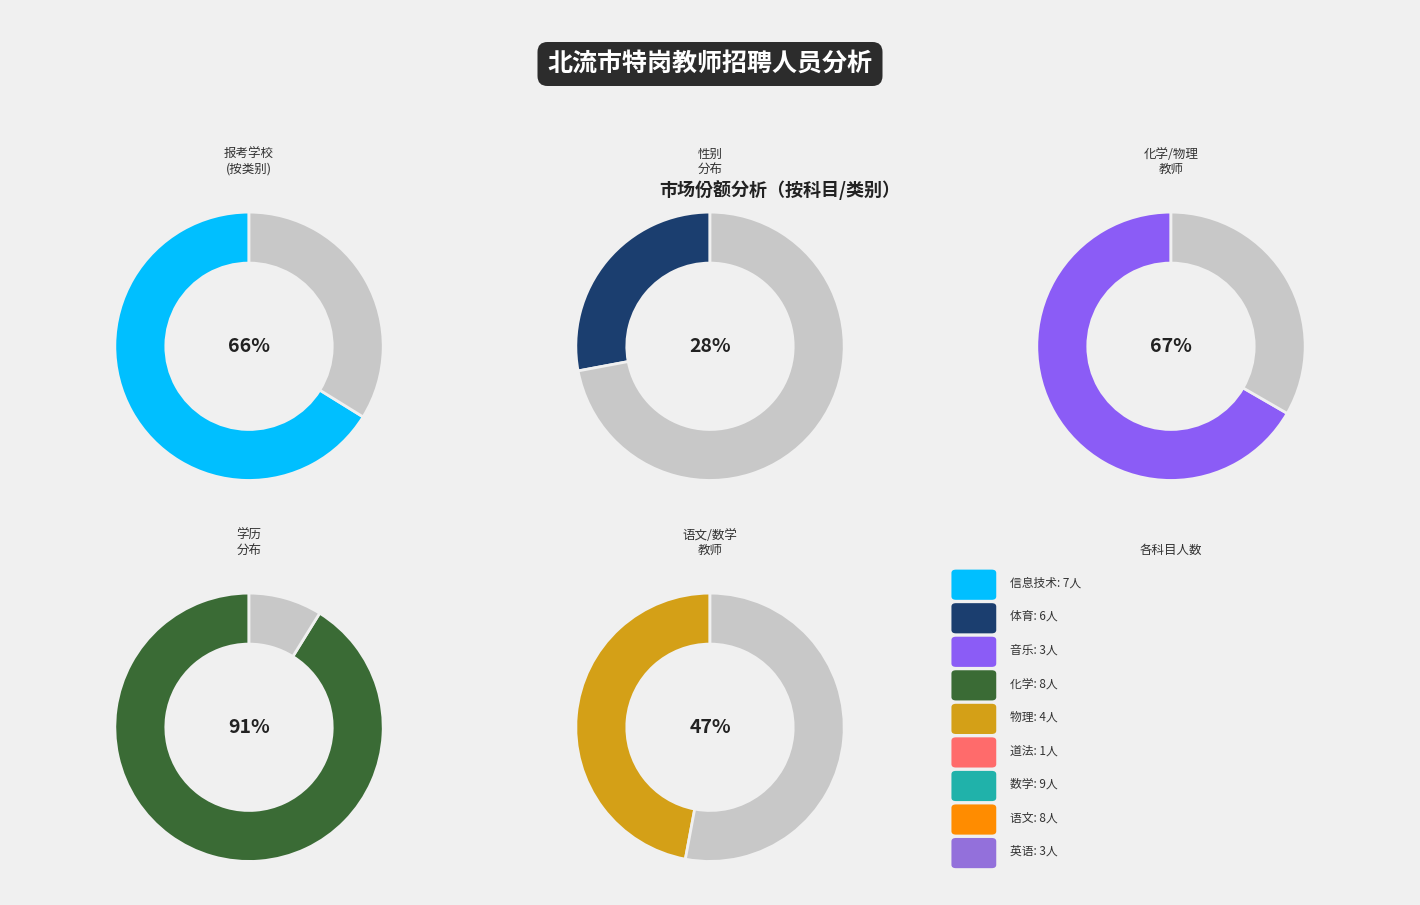

What is the change in value from 乡镇初中 to 乡镇小学?

-22